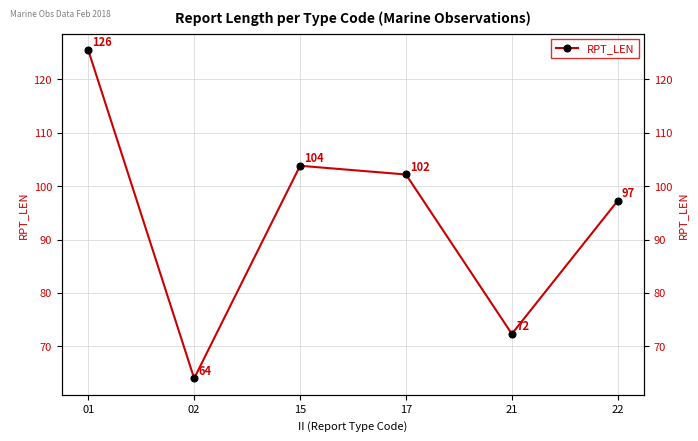

The value at 02 is 85.4. True or false?

False